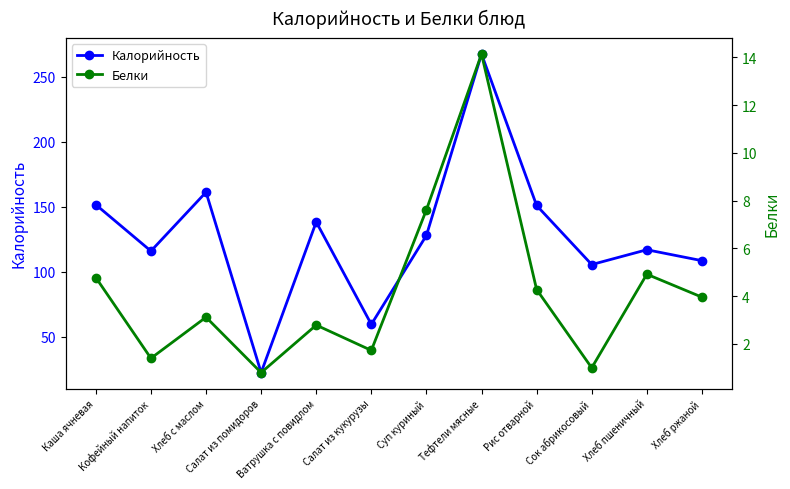

At which label is Калорийность closest to 145?

Рис отварной